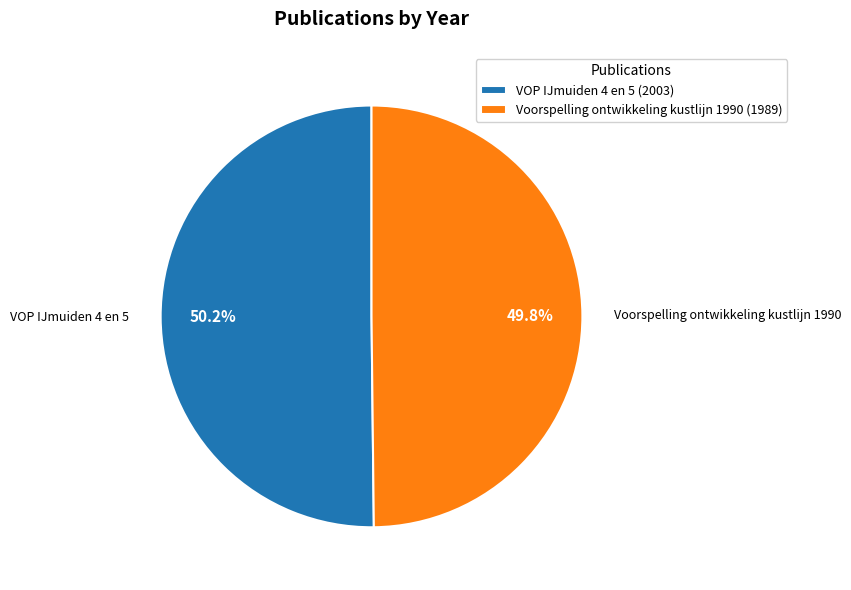

Approximately how many times larger is the value at Voorspelling ontwikkeling kustlijn 1990 compared to VOP IJmuiden 4 en 5?

1.0